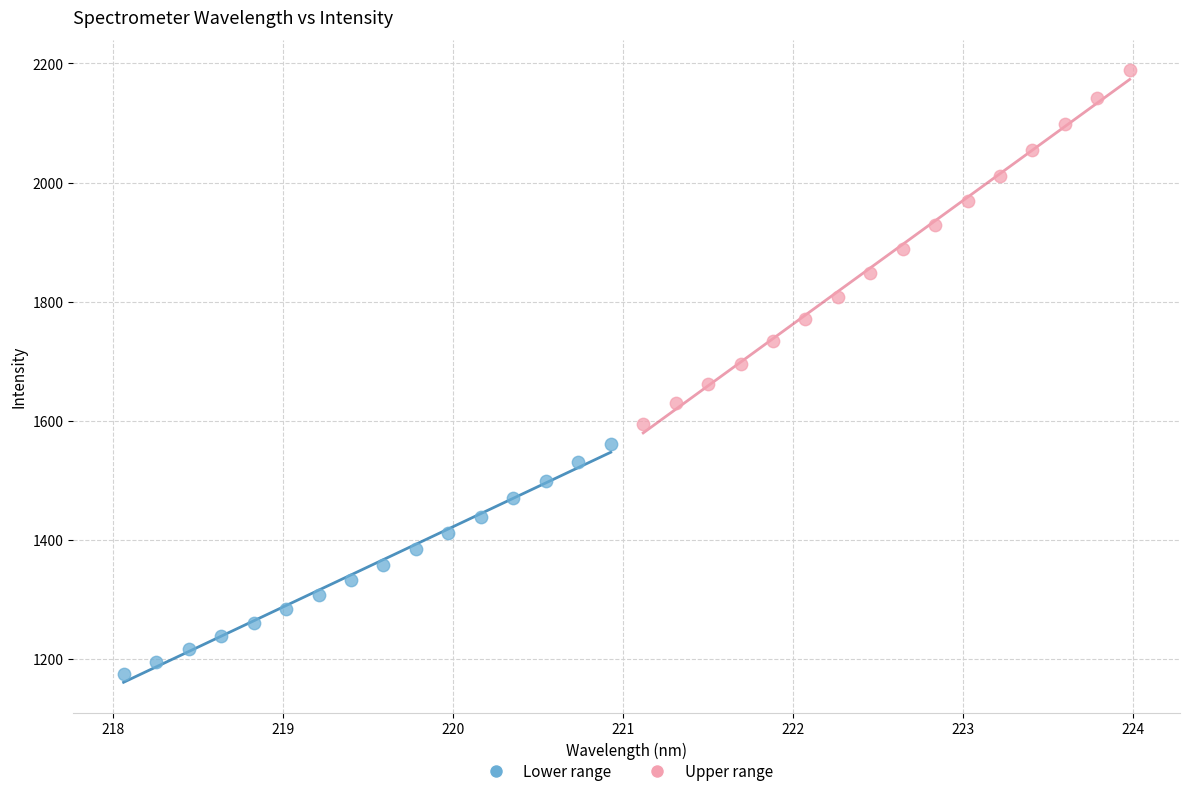

Which series contains the lowest Y value?

Lower range